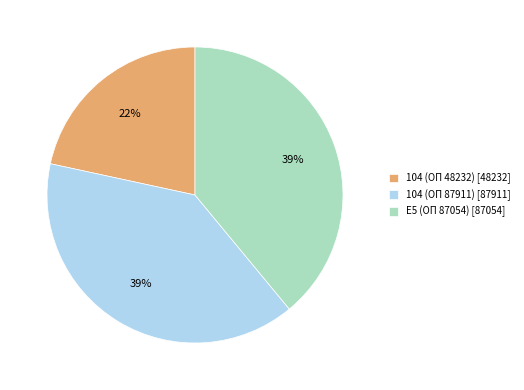

Which has a higher value, 104 (ОП 48232) [48232] or 104 (ОП 87911) [87911]?

104 (ОП 87911) [87911]